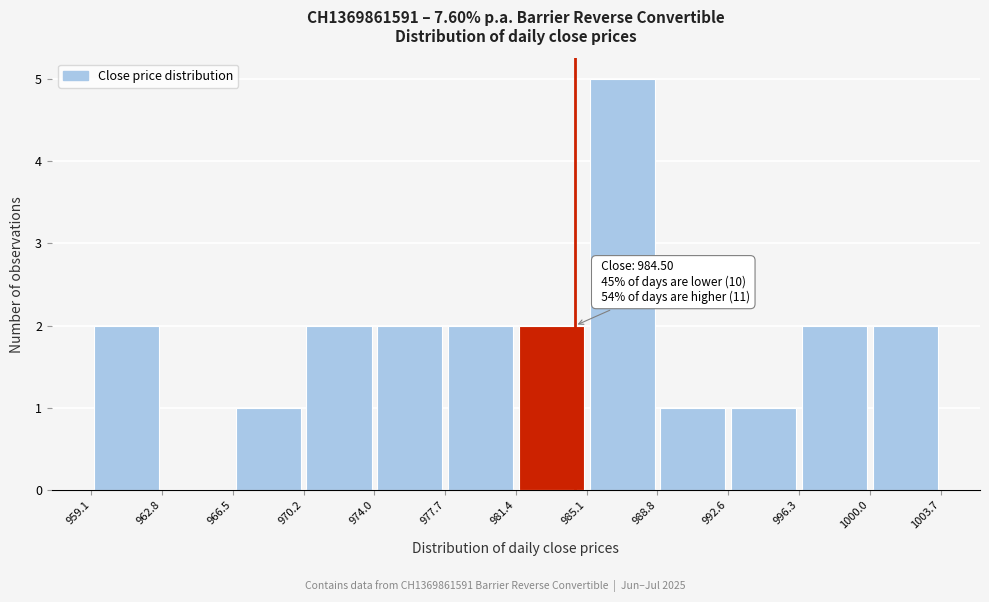

Which range on the x-axis has the tallest bar?

985.1 to 988.8